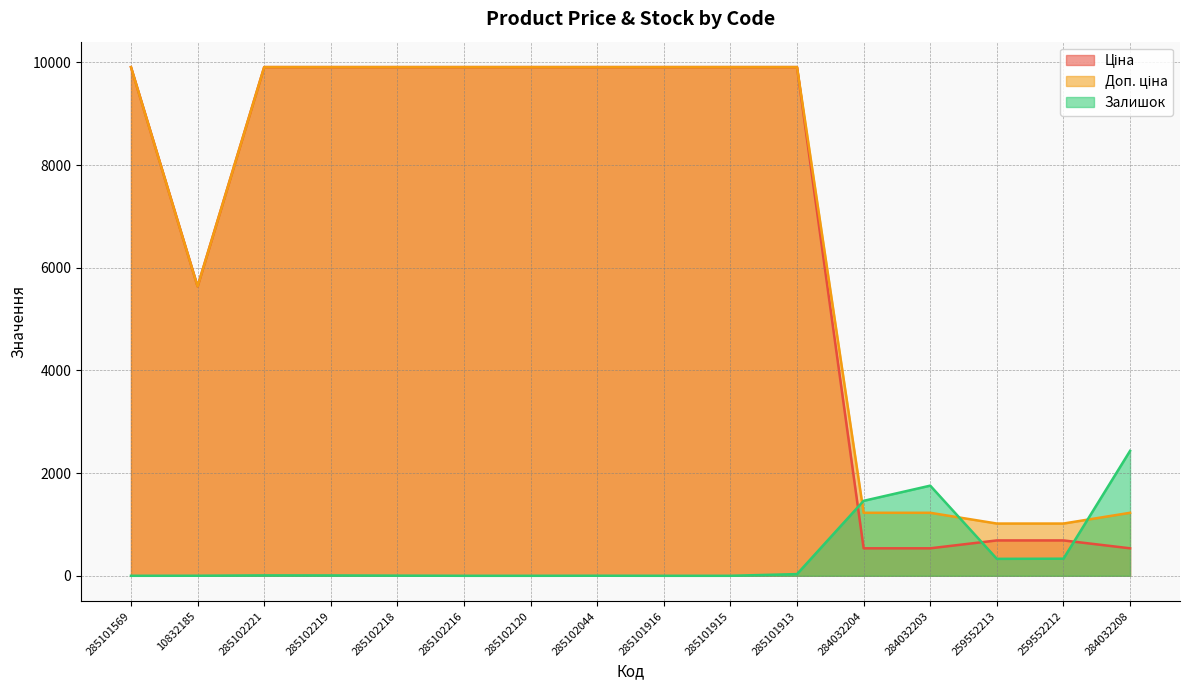

Where is the first local minimum for Доп. ціна?

10832185